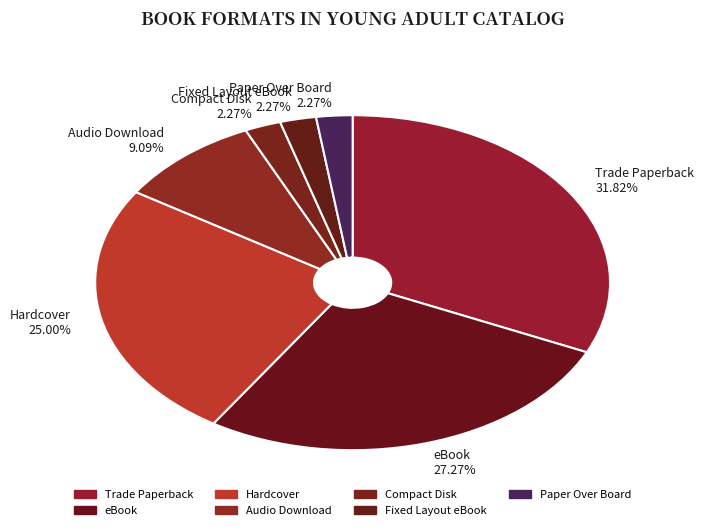

To the nearest percent, what is the difference between the largest and smallest slice percentages?

30%